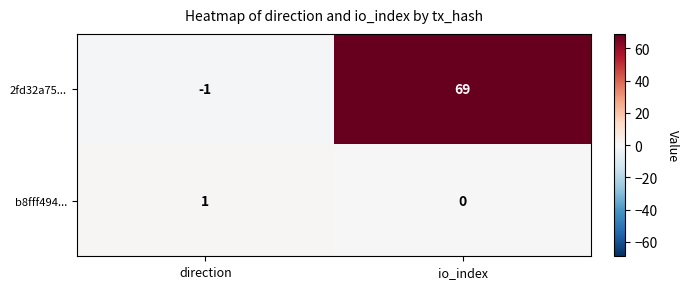

The value of 2fd32a75... at io_index is 106. True or false?

False